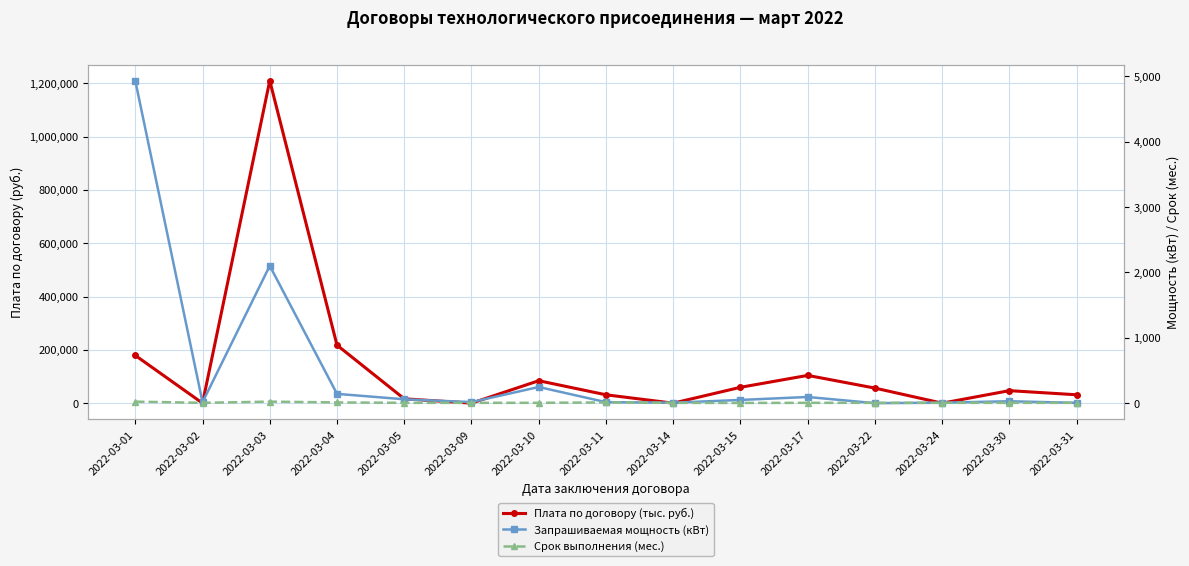

At which label is Запрашиваемая мощность (кВт) closest to 2466?

2022-03-03